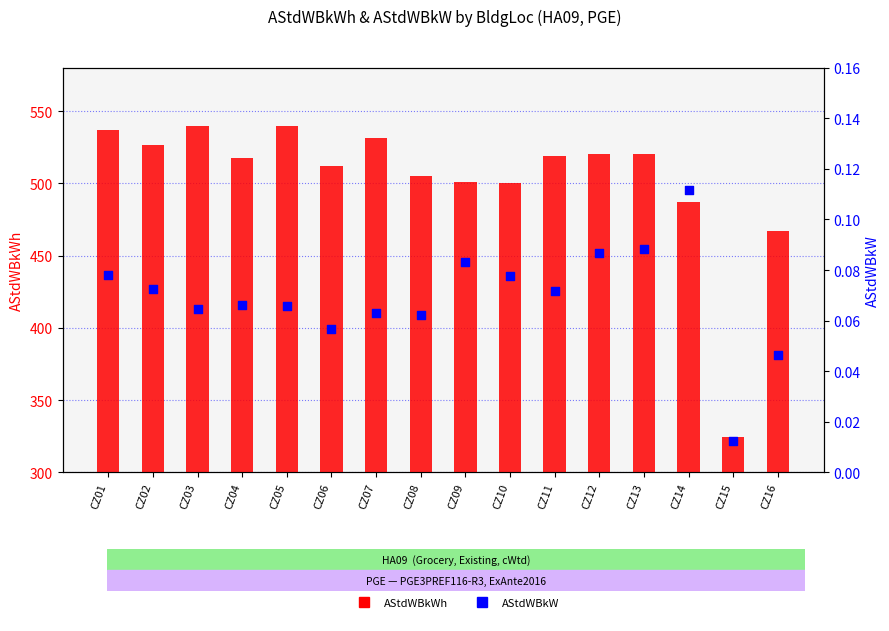

What is the total value across all series at CZ14?

487.4